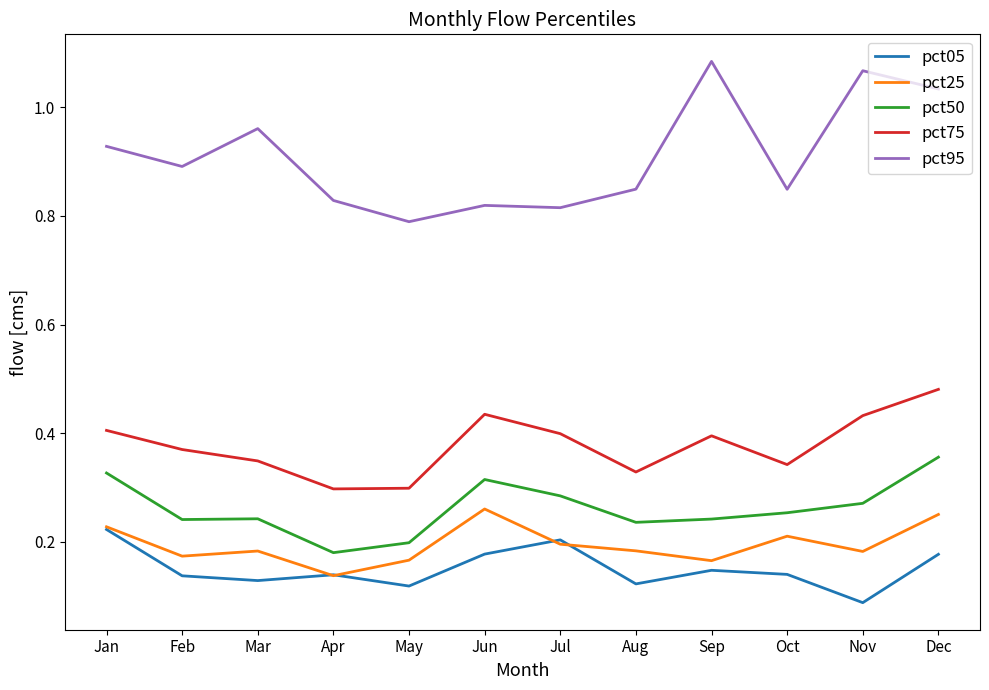

Which series changed the most between Jan and May?

pct95